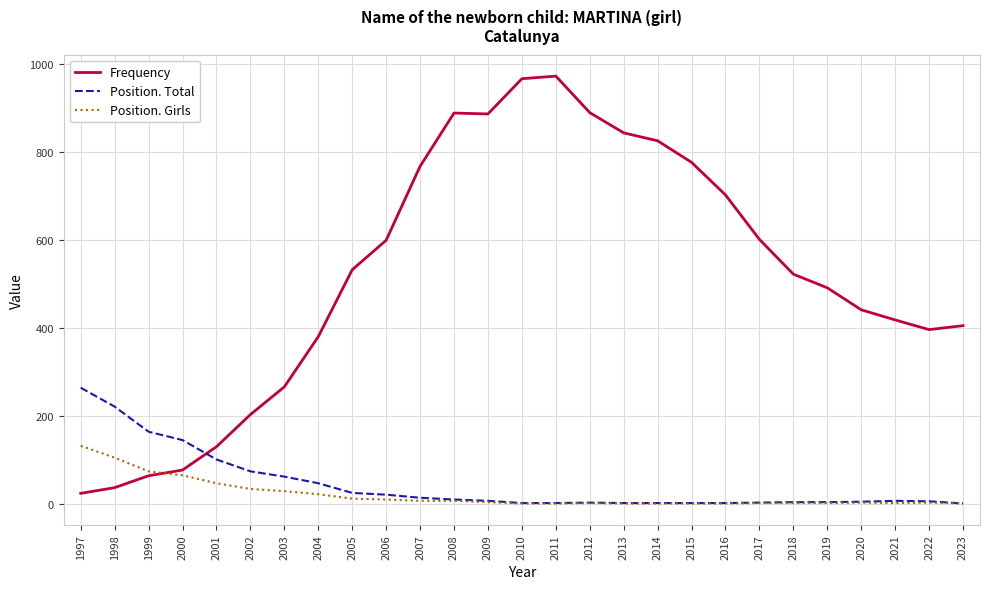

What are all the series names shown in the legend?

Frequency, Position. Total, Position. Girls